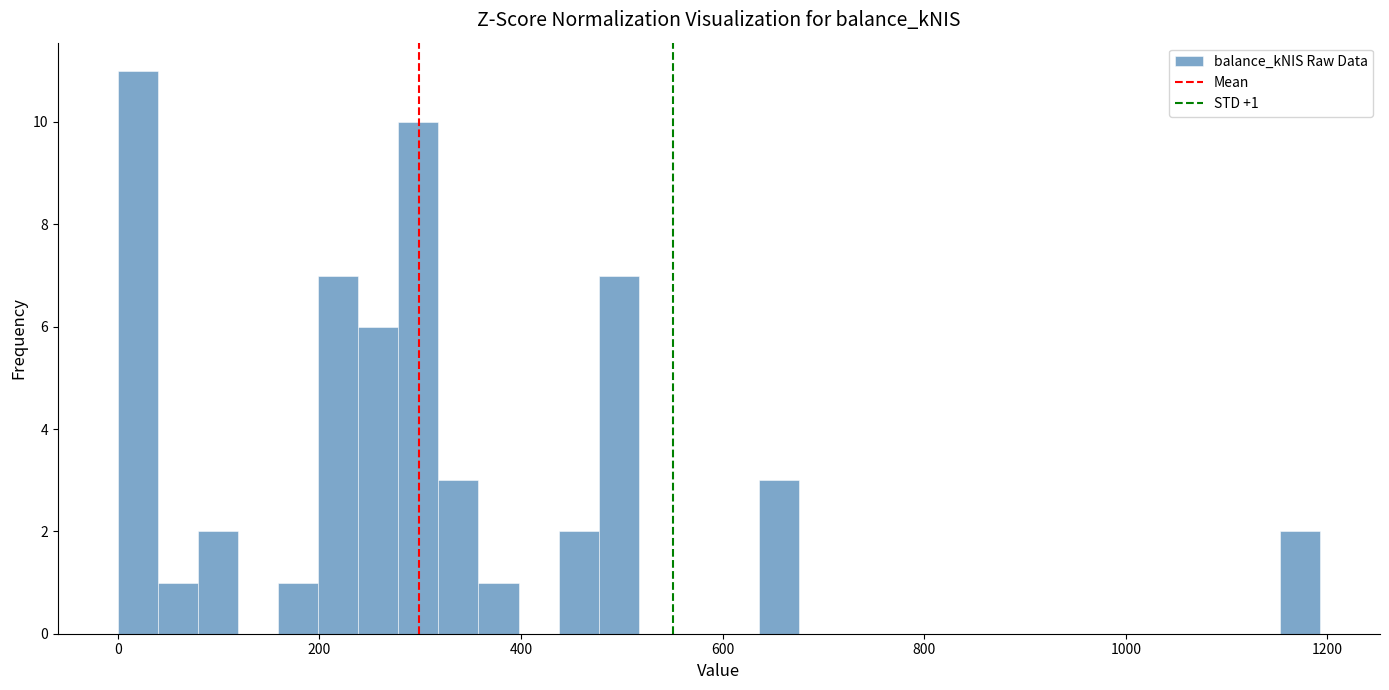

Around what value on the x-axis is the tallest bar? Give the approximate position of its centre, as read against the axis.

20